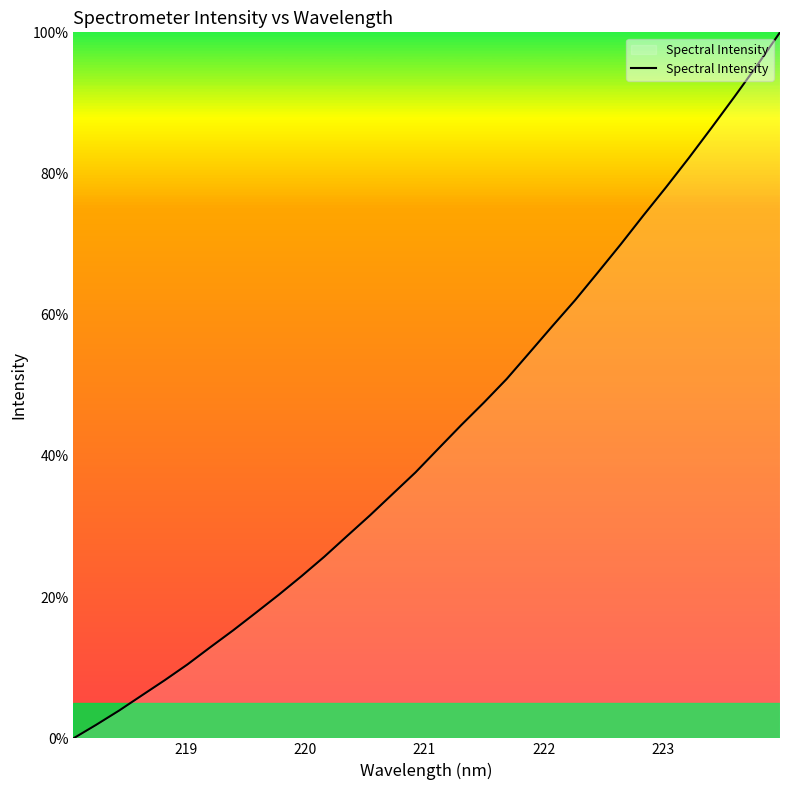

What is the maximum value shown in the chart?

100.0